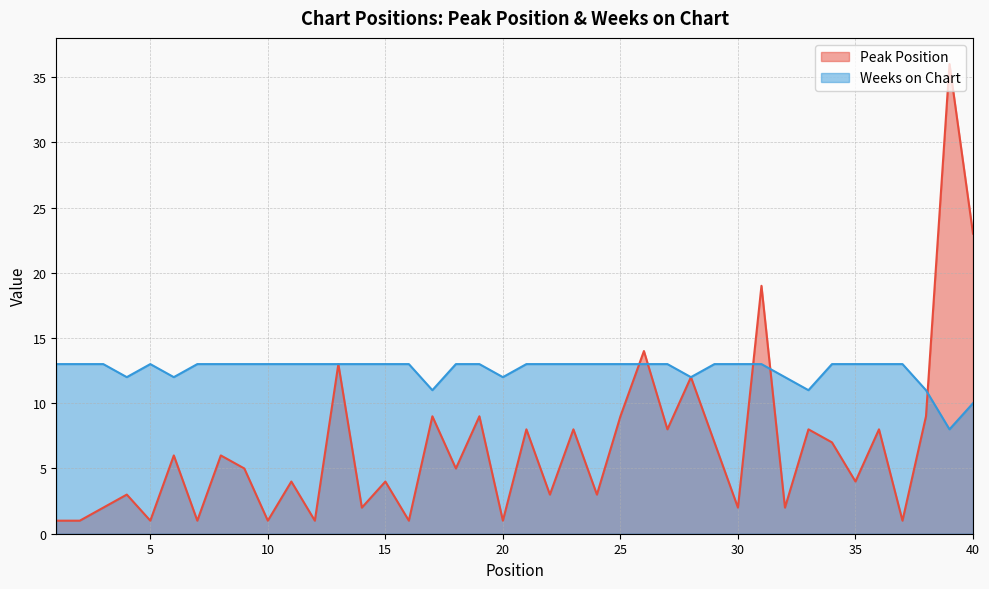

Which series ends up on top after the final intersection of Weeks on Chart and Peak Position?

Peak Position